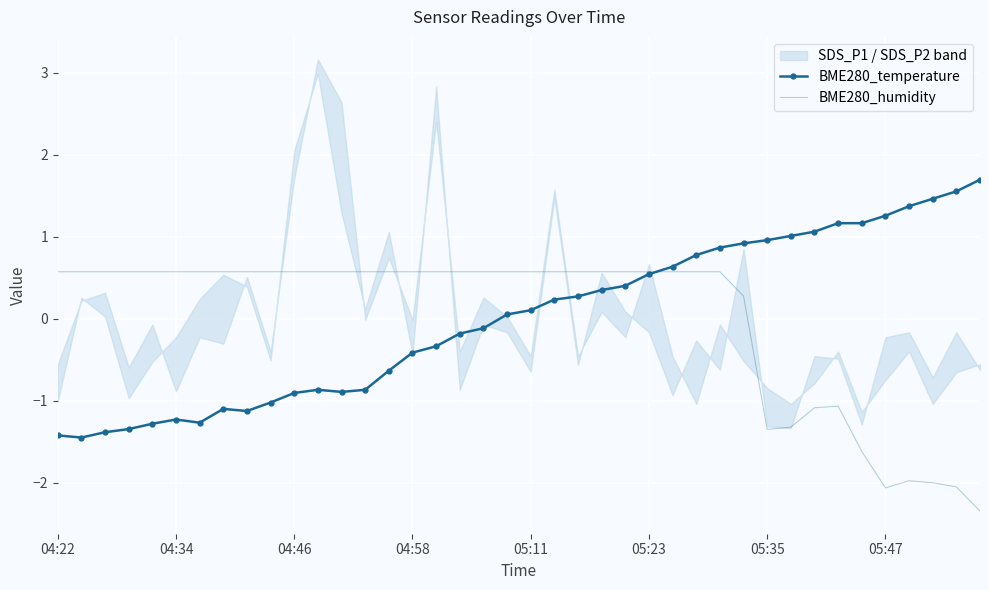

What is the value of the BME280_temperature point at the 23rd from the left?

0.3